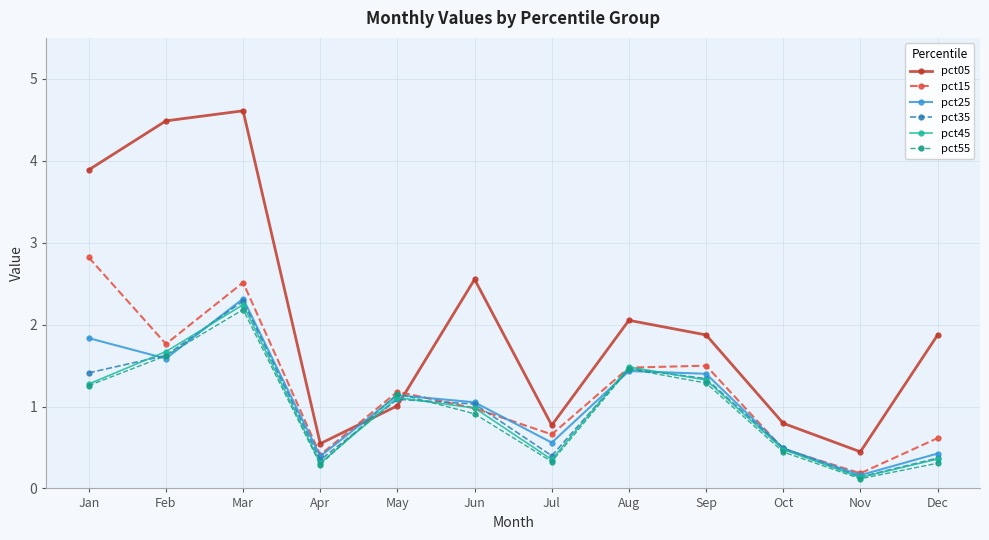

Is it true that pct45 equals 0.1 at Apr?

False